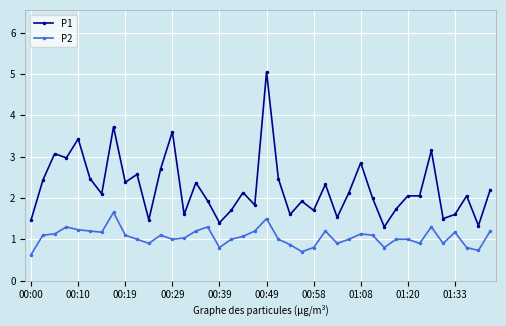

What is the difference between the maximum and second lowest values in the P1 series?

3.7